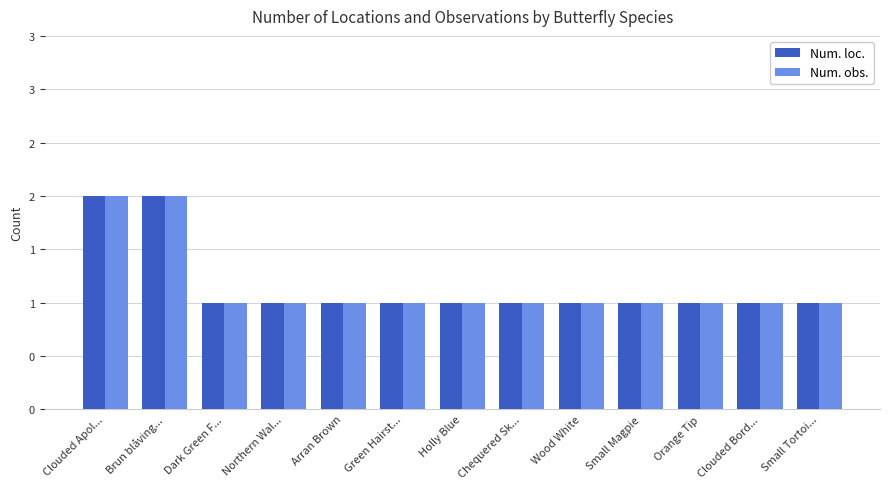

Which series has the largest total across all categories?

Num. loc.